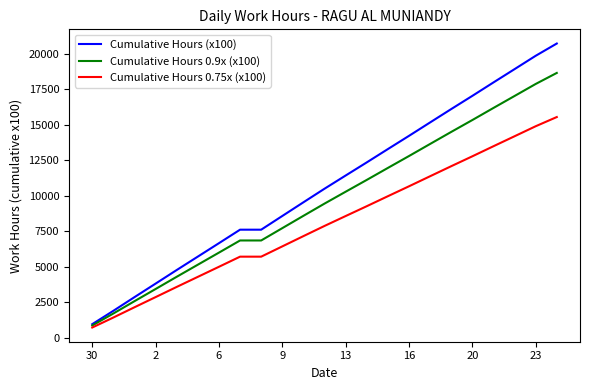

What is the maximum value for Cumulative Hours 0.75x (x100)?

15549.8